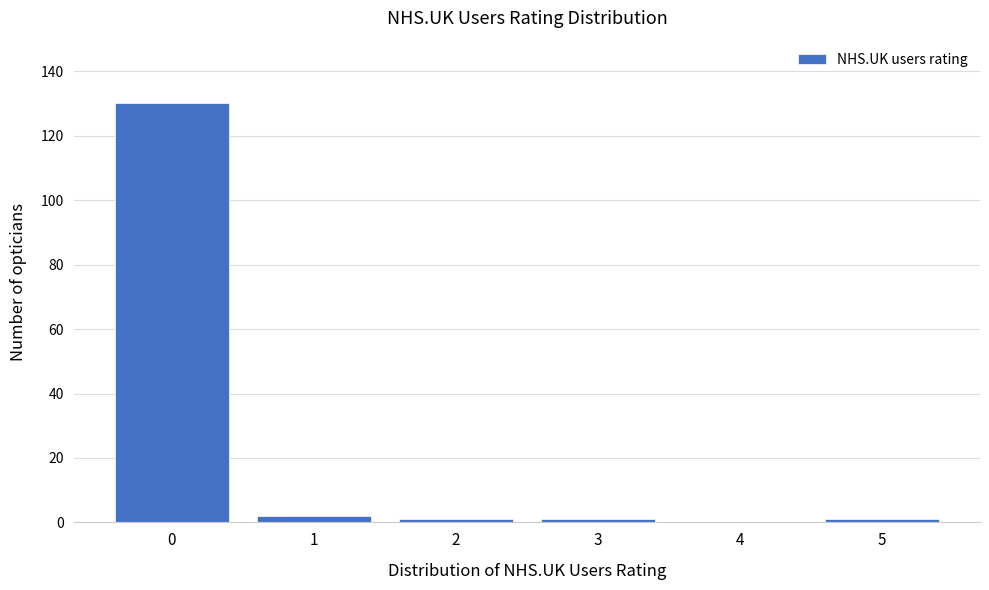

Reading left to right, extract all data points from this chart.

0=130	1=2	2=1	3=1	4=0	5=1